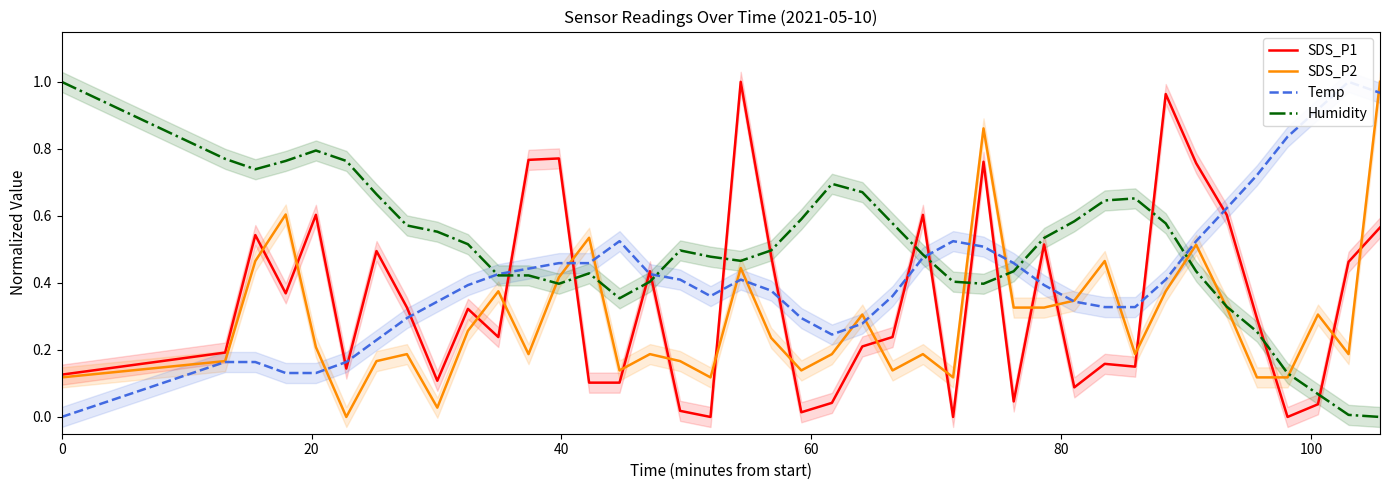

True or false: SDS_P2 and Temp intersect in this chart.

True